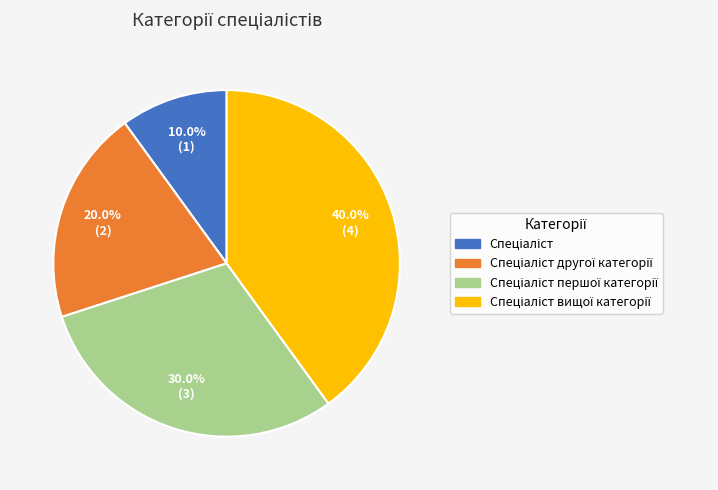

Is there a majority slice in this chart?

No